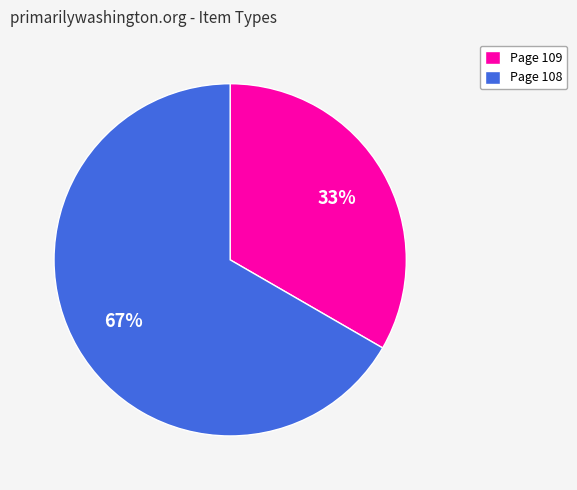

Which category has the biggest portion of the pie?

Page 108